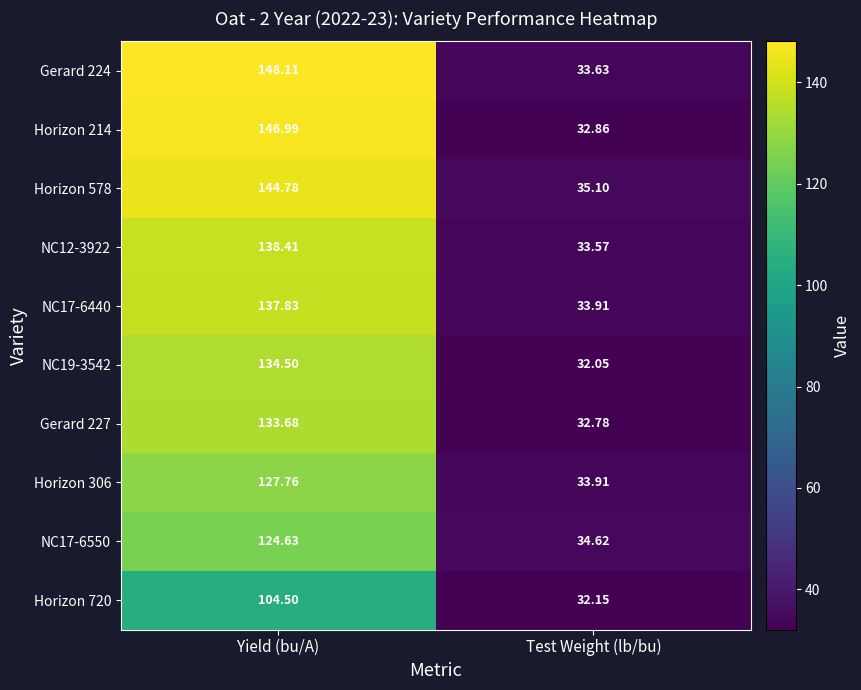

Between Yield (bu/A) and Test Weight (lb/bu), which series saw the biggest shift?

Gerard 224